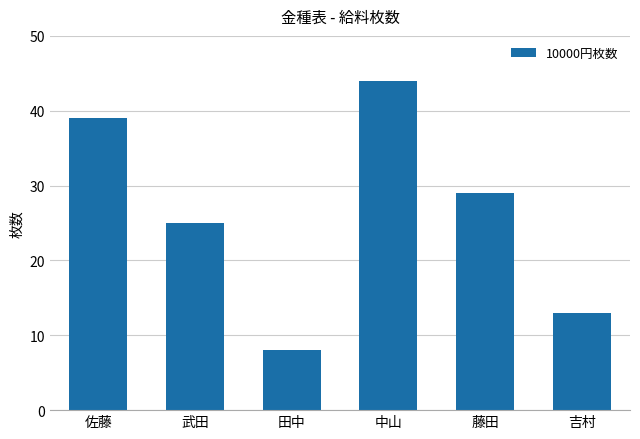

What is the label of the 2nd bar from the left?

武田